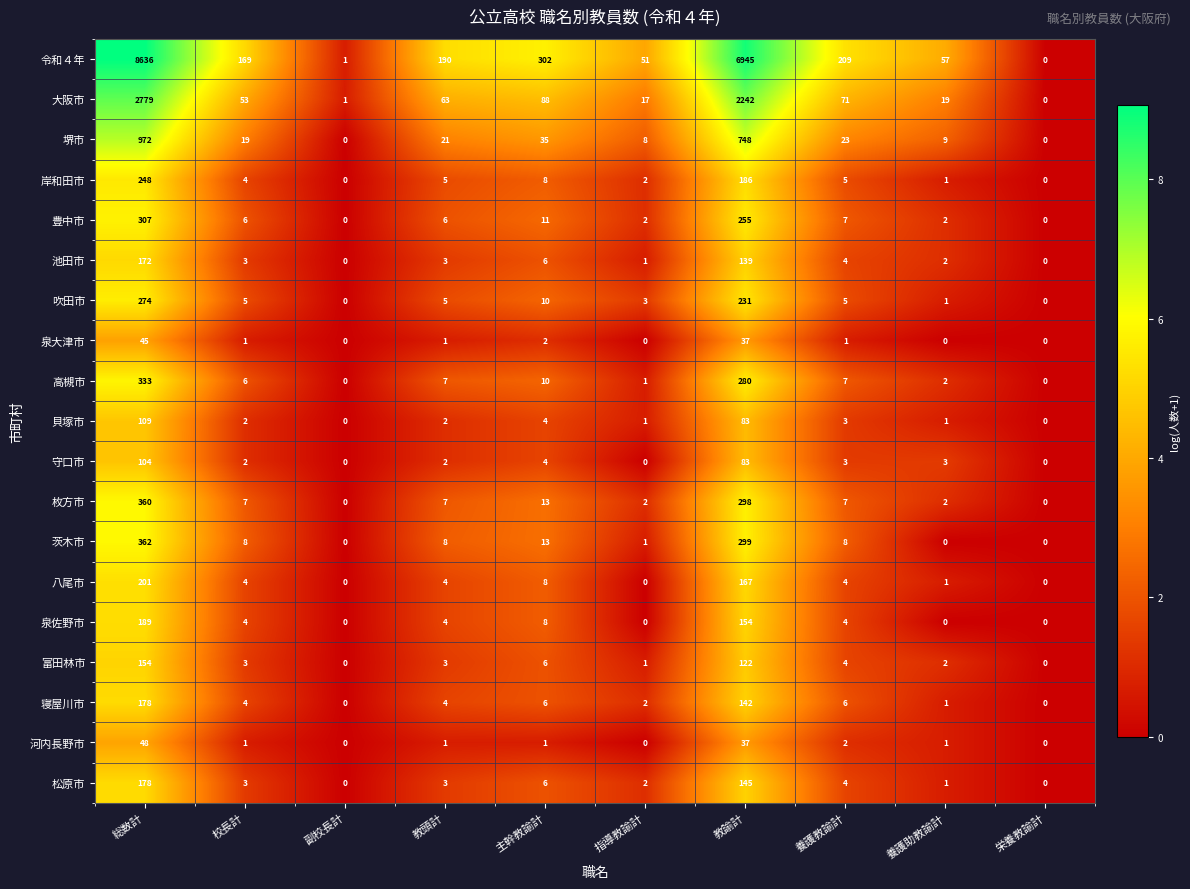

What is the maximum value for 高槻市?

333